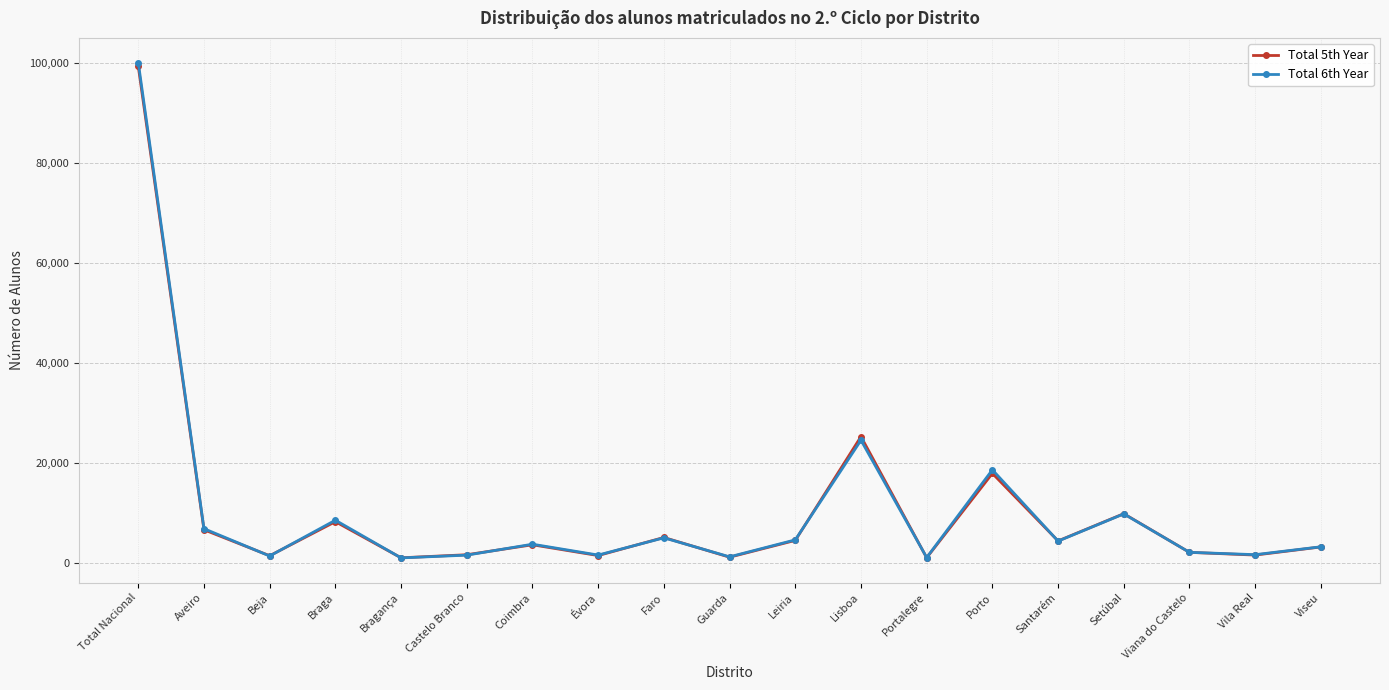

What is the label of the 1st point from the right?

Viseu